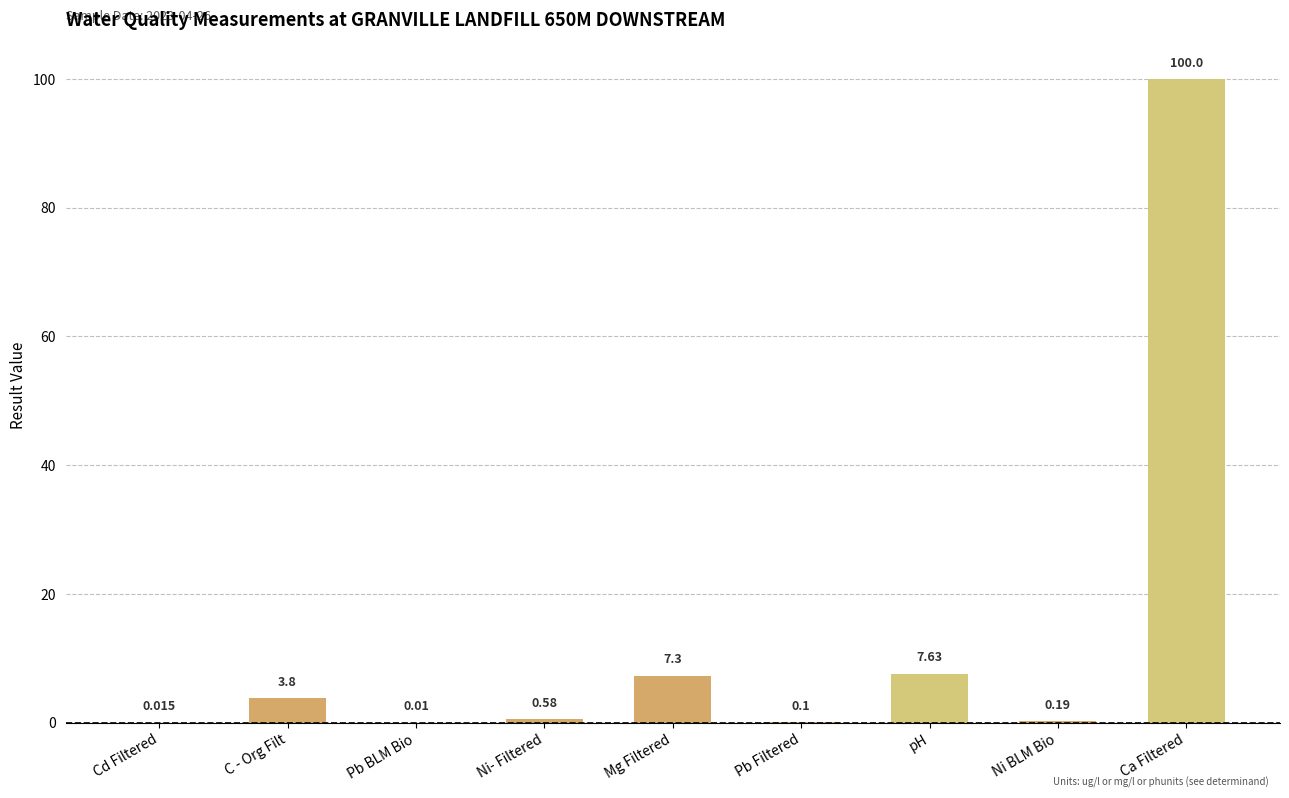

At which label is the value closest to 50?

pH